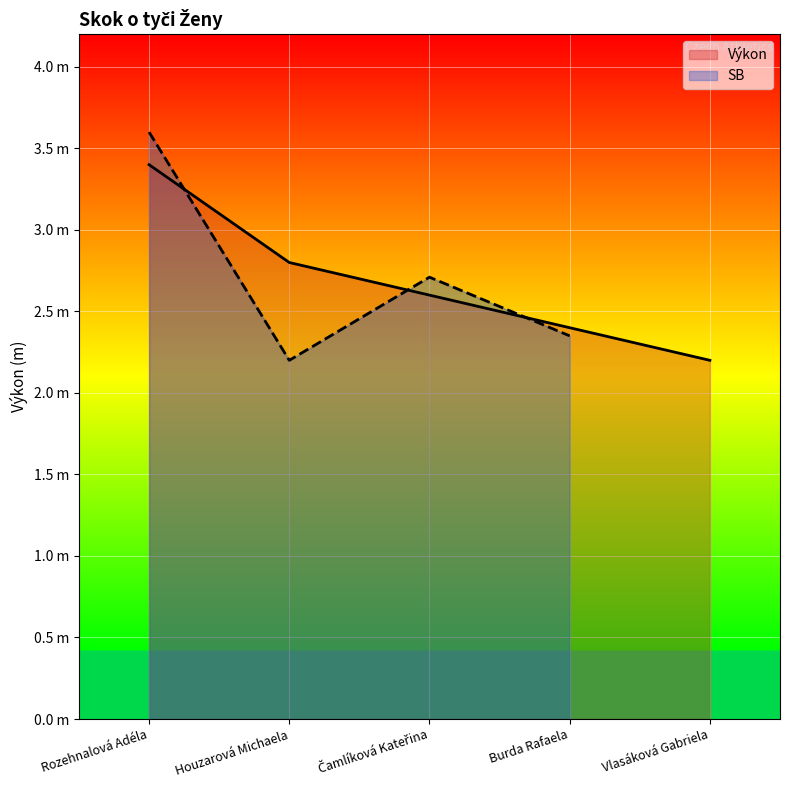

What is the value of the 4th point from the left?

2.4